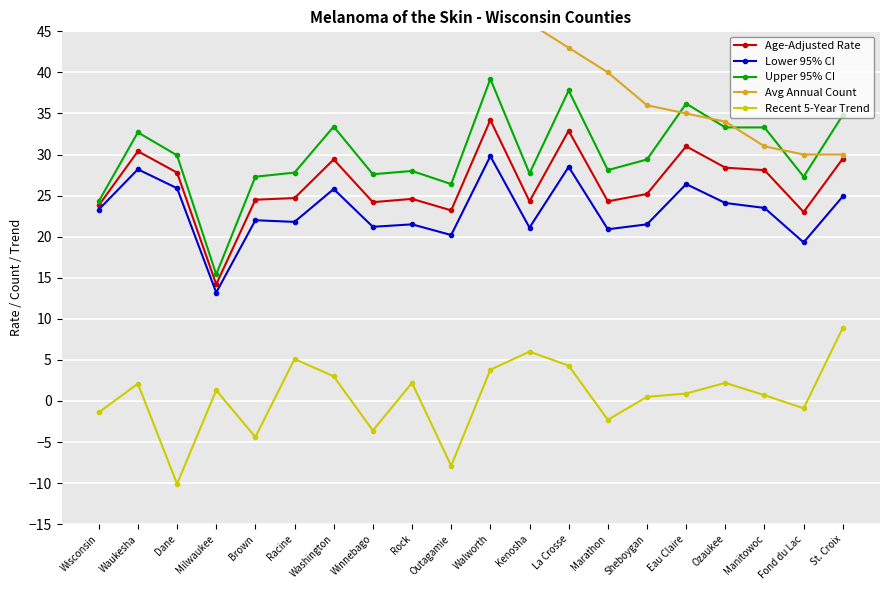

What is the difference between the highest and lowest values at Outagamie?

55.9